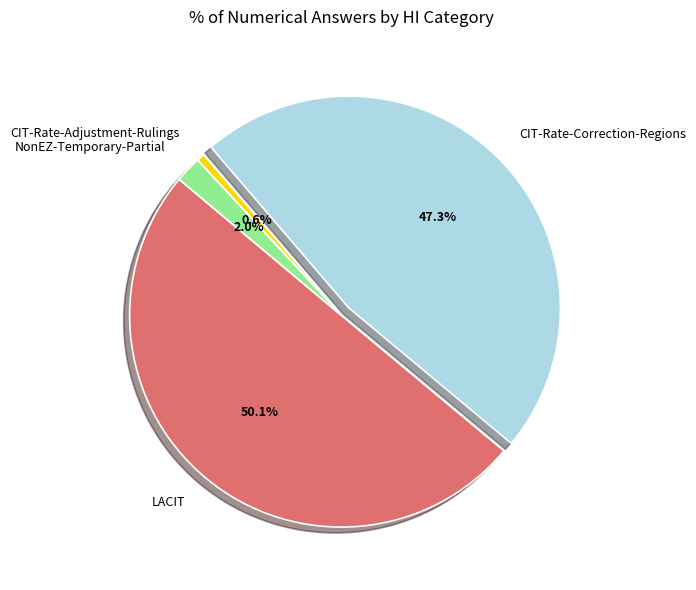

To the nearest percent, what is the combined percentage of NonEZ-Temporary-Partial and LACIT?

52%